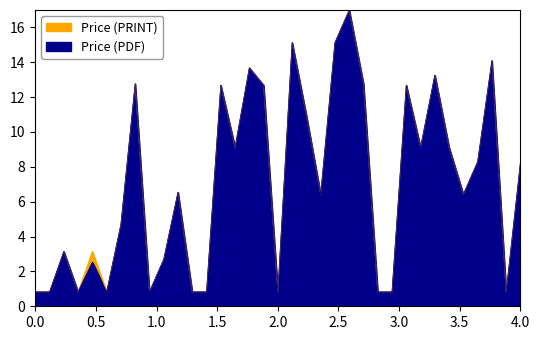

True or false: Price (PDF) and Price (PRINT) intersect in this chart.

False